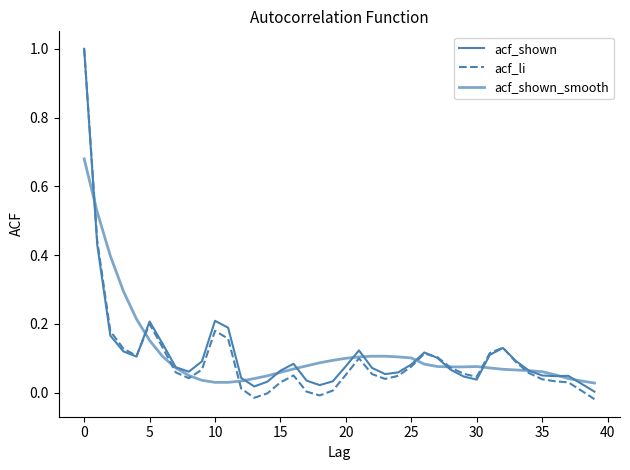

At which category does acf_shown_smooth reach its first local peak?

30